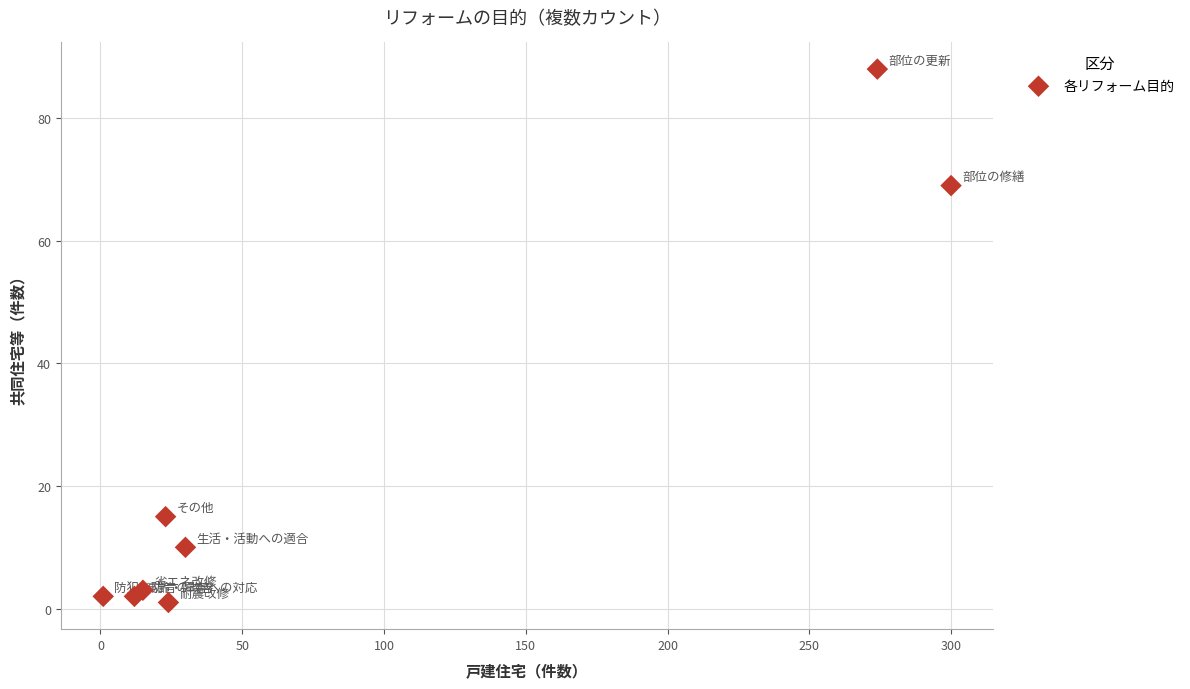

What Y value in the scatter plot is closest to 44?

69